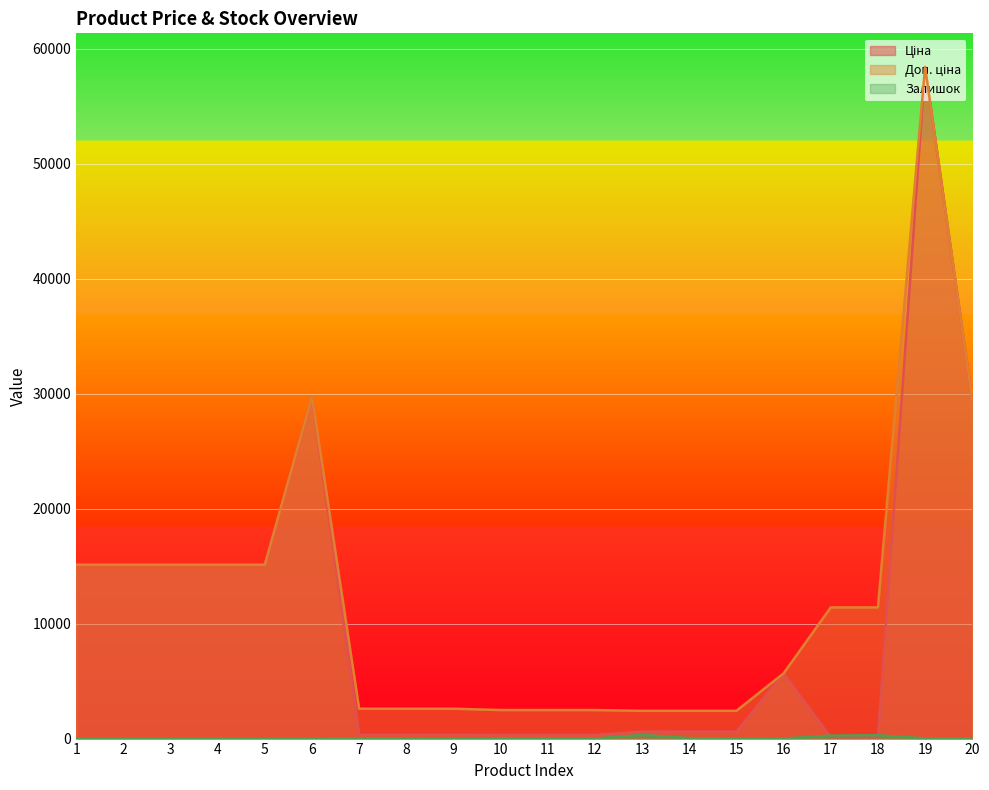

Reading left to right, list all the values displayed in this chart.

Ціна: 1=15120.0	2=15120.0	3=15120.0	4=15120.0	5=15120.0	6=29747.2	7=324.8	8=324.8	9=324.8	10=310.3	11=310.3	12=310.3	13=603.7	14=603.7	15=603.7	16=5673.8	17=114.1	18=114.1	19=58426.5	20=29491.5
Доп. ціна: 1=15120.0	2=15120.0	3=15120.0	4=15120.0	5=15120.0	6=29747.2	7=2598.3	8=2598.3	9=2598.3	10=2482.4	11=2482.4	12=2482.4	13=2414.8	14=2414.8	15=2414.8	16=5673.8	17=11410.0	18=11410.0	19=58426.5	20=29491.5
Залишок: 1=0.0	2=0.0	3=0.0	4=0.0	5=0.0	6=0.0	7=35.0	8=15.0	9=4.0	10=11.0	11=10.0	12=4.0	13=316.0	14=38.0	15=0.0	16=2.0	17=260.0	18=290.0	19=14.0	20=16.0